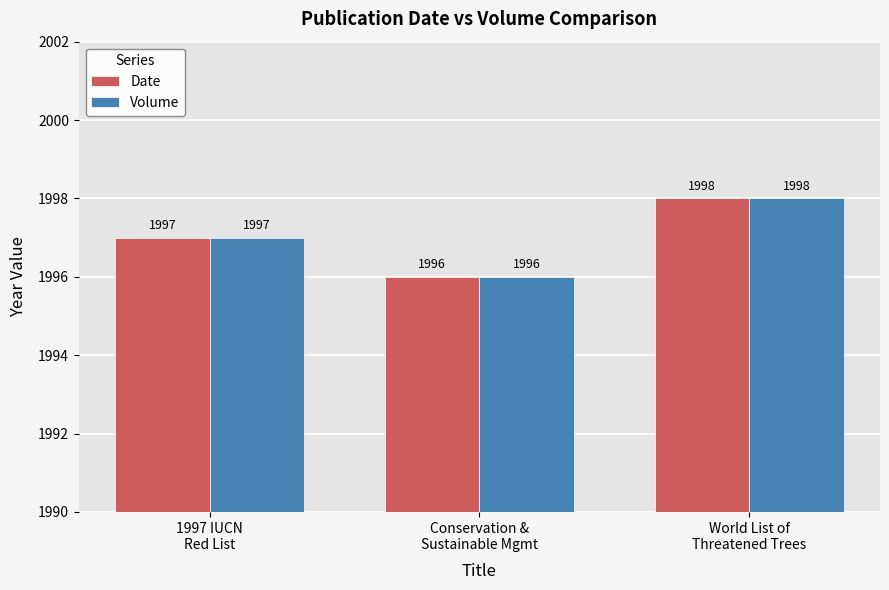

What is the total value across all series at Conservation &
Sustainable Mgmt?

3992